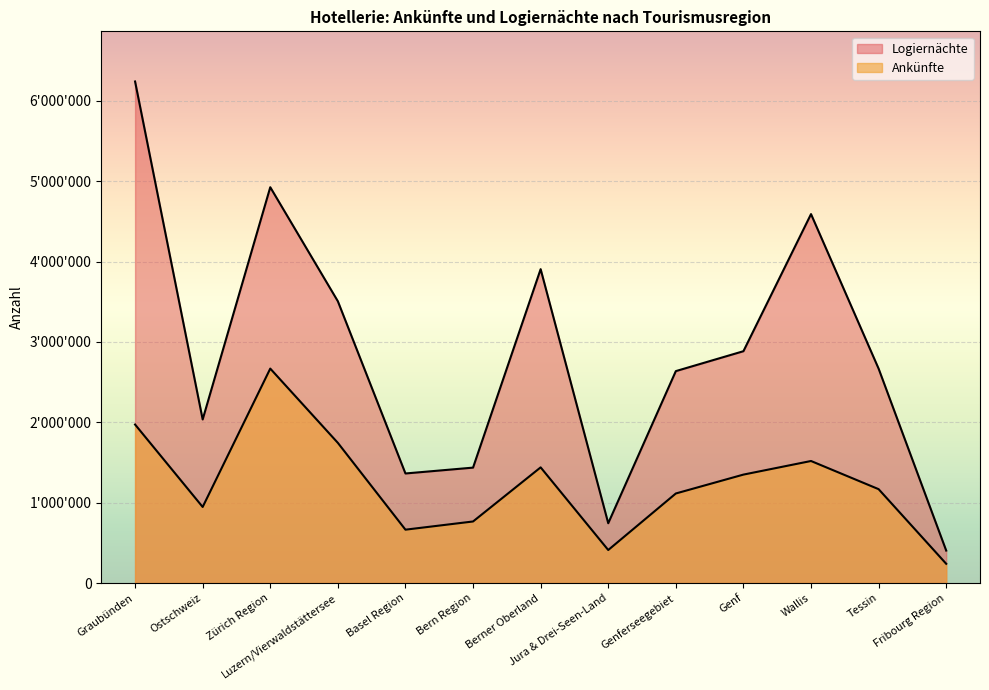

Which label corresponds to the largest value in the chart?

Graubünden